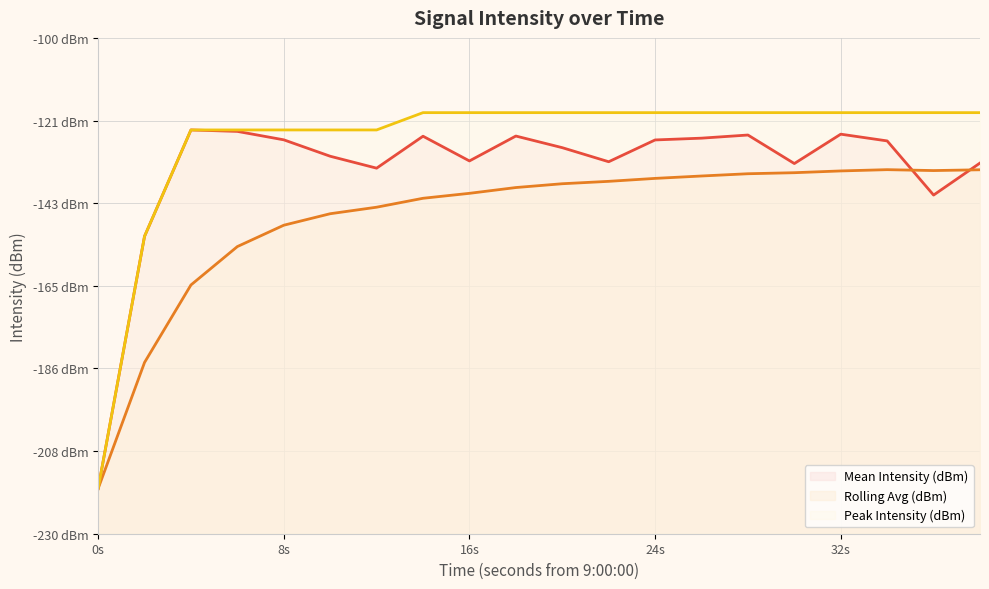

At how many categories does at least one series exceed -197?

19